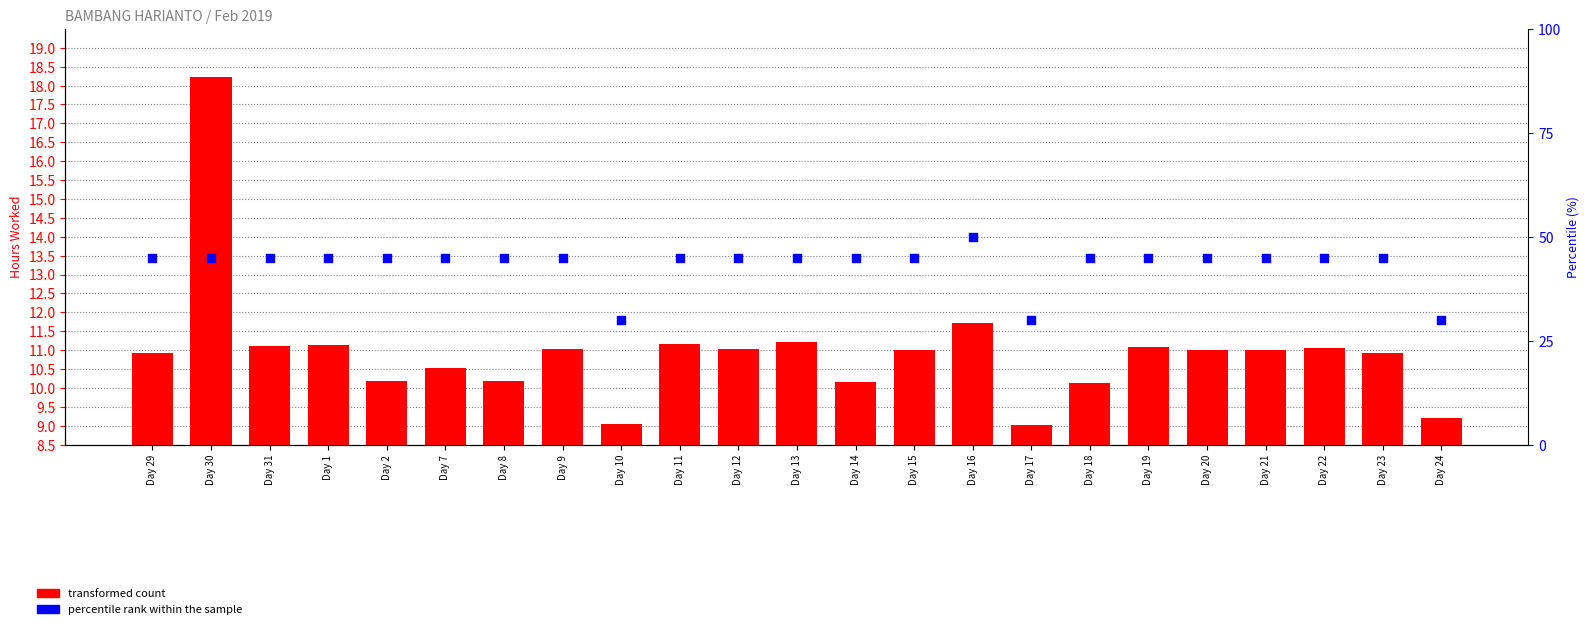

What are all the series names shown in the legend?

transformed count, percentile rank within the sample